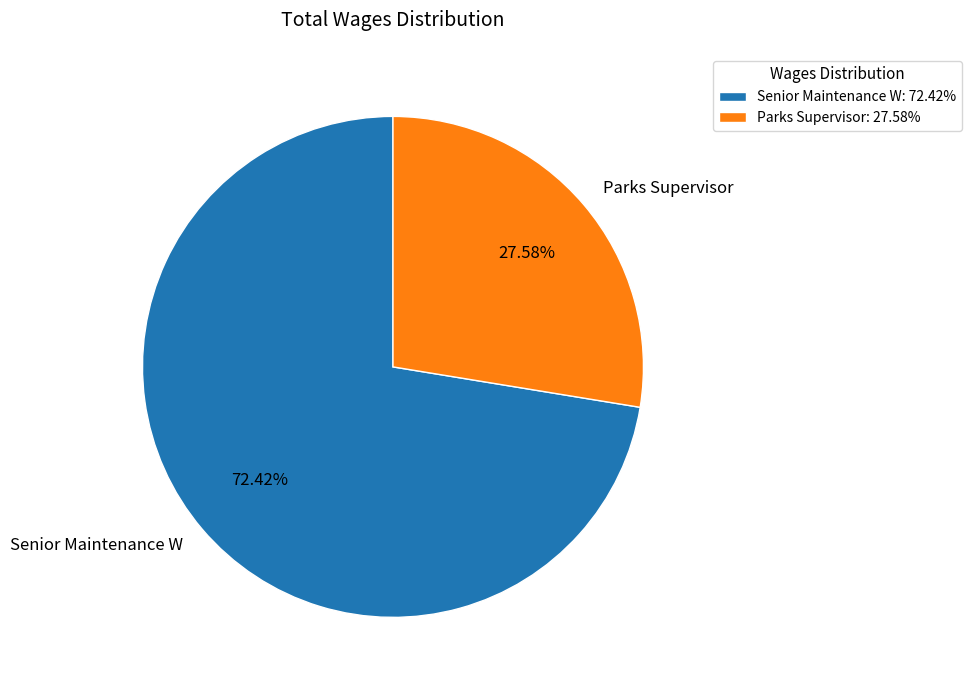

How many segments does this pie chart have?

2